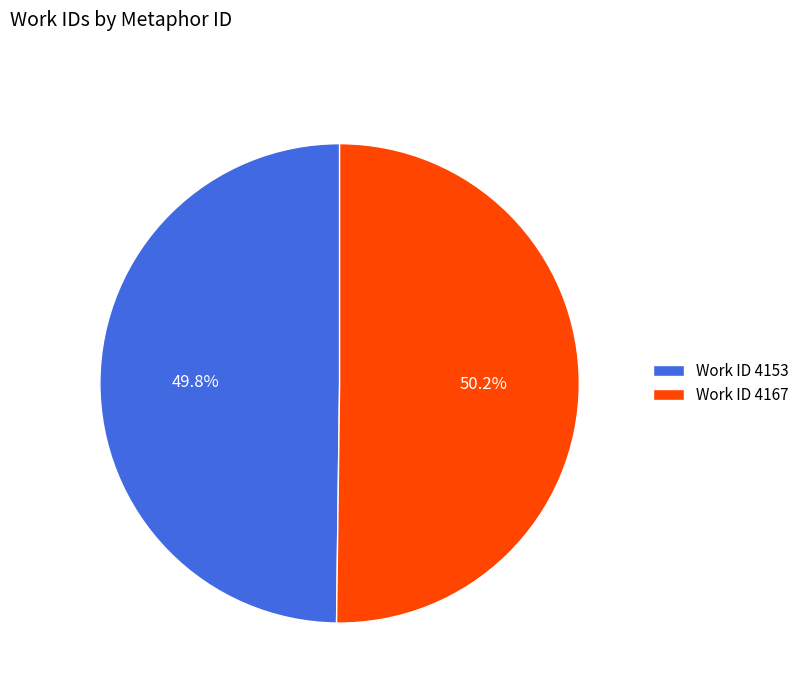

Count the number of slices in the pie.

2